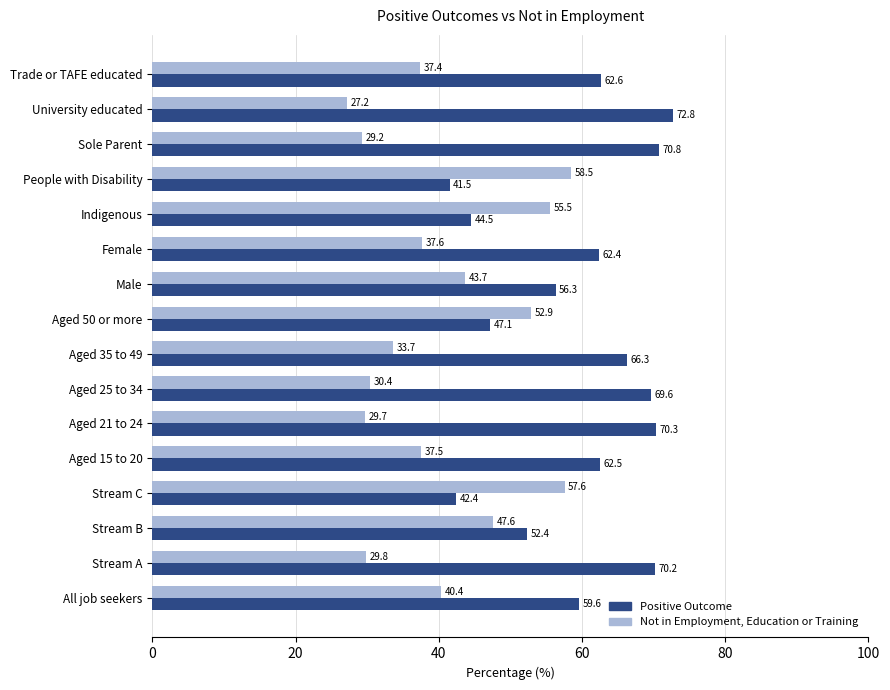

What are all the series names shown in the legend?

Positive Outcome, Not in Employment, Education or Training